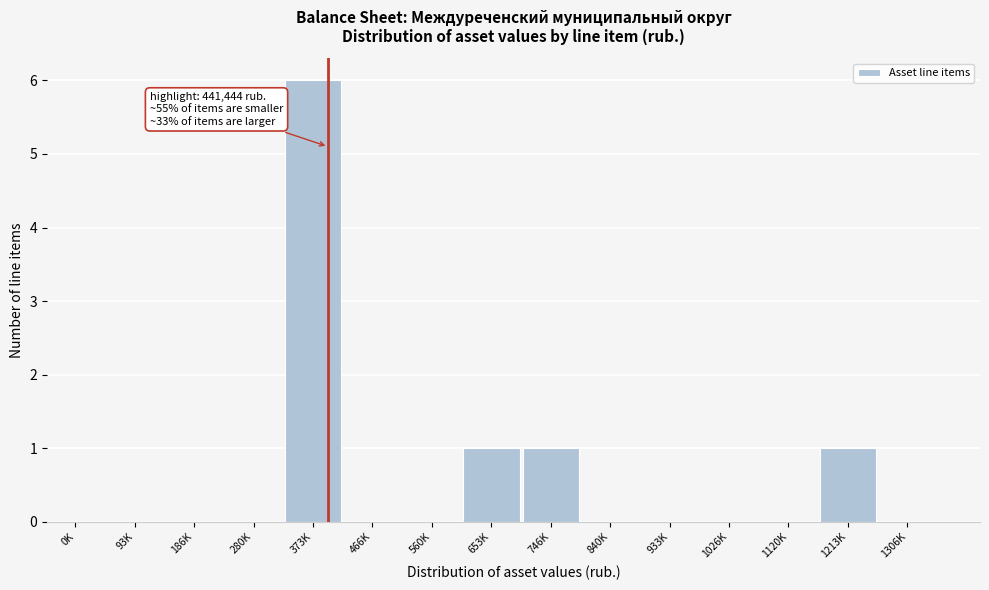

Reading right to left, extract all data points from this chart.

1306K=0	1213K=1	1120K=0	1026K=0	933K=0	840K=0	746K=1	653K=1	560K=0	466K=0	373K=6	280K=0	186K=0	93K=0	0K=0